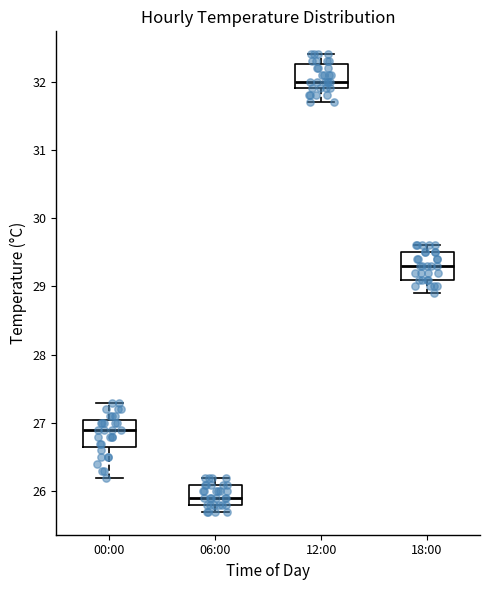

Reading left to right, read every box against the y-axis: the position of its median line, the range the box covers, and the ends of its whiskers. The values are not printed on the chart, so give them approximately, as read against the axis.

00:00: median 26.9, box 26.7 to 27.1, whiskers 26.2 to 27.3
06:00: median 25.9, box 25.8 to 26.1, whiskers 25.7 to 26.2
12:00: median 32.0, box 31.9 to 32.3, whiskers 31.7 to 32.4
18:00: median 29.3, box 29.1 to 29.5, whiskers 28.9 to 29.6